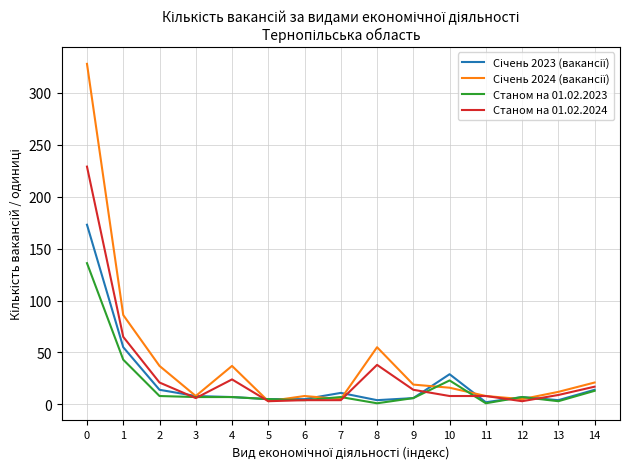

Is it true that Станом на 01.02.2024 equals 3 at 12?

True